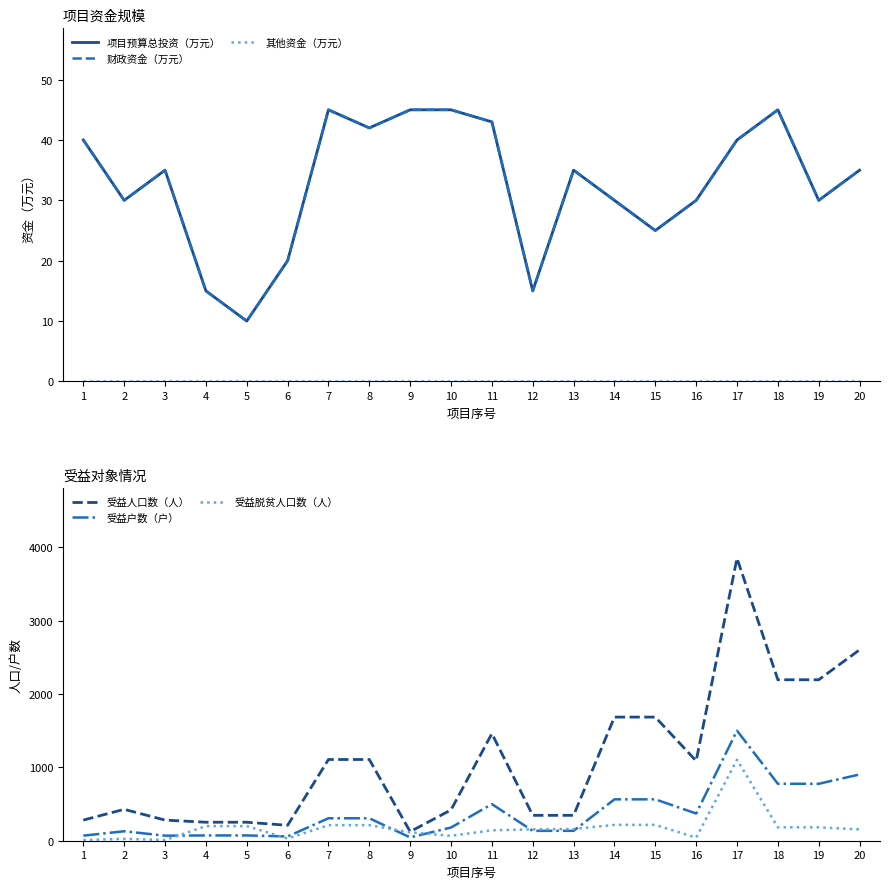

What is the difference between the second highest and minimum values in the 财政资金（万元） series?

35